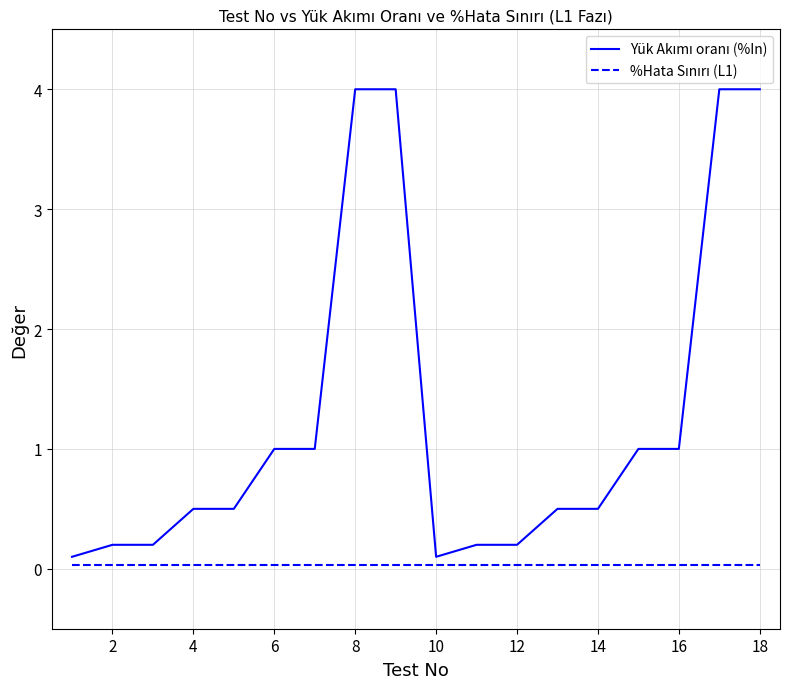

What is the maximum value shown in the chart?

4.0